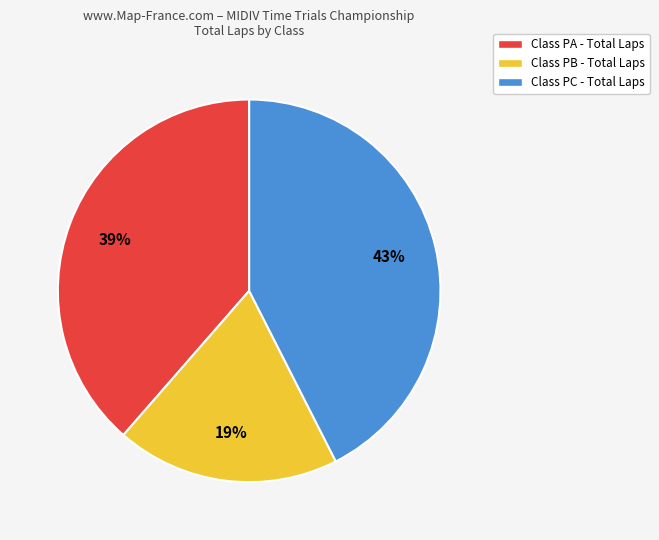

To the nearest percent, what percentage of the pie is Class PC - Total Laps?

43%